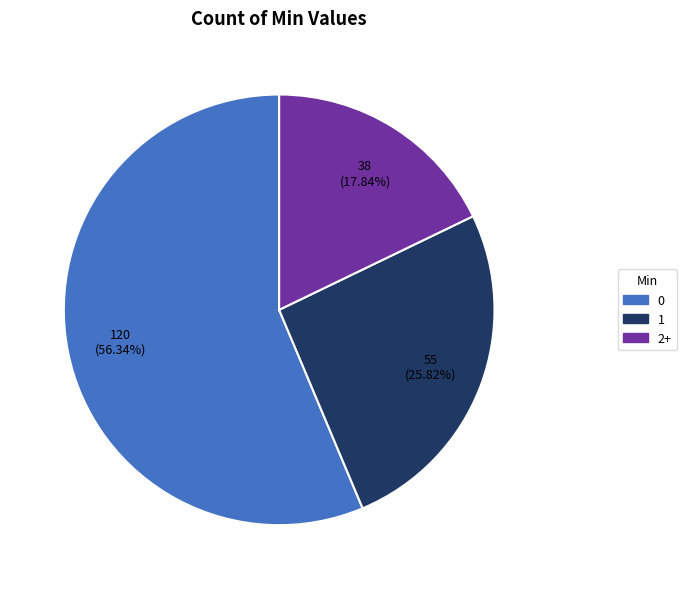

How many segments does this pie chart have?

3